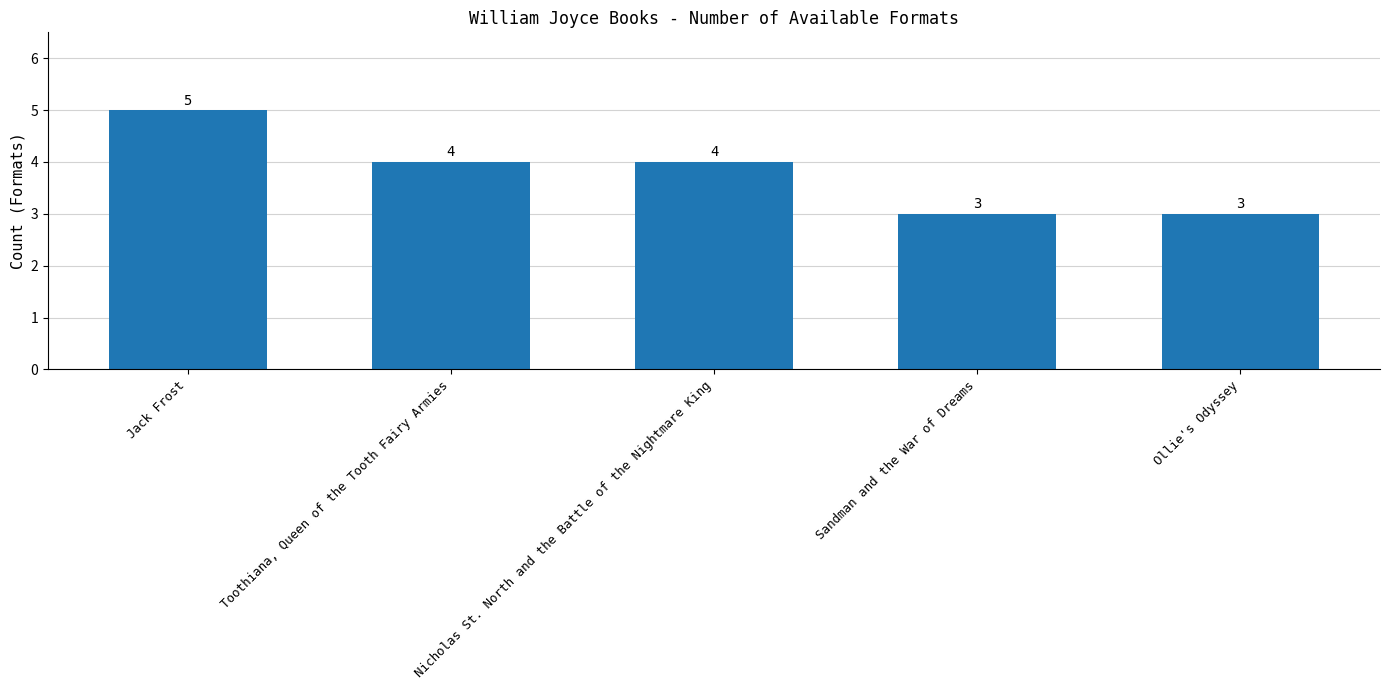

Count the number of data series in this chart.

1